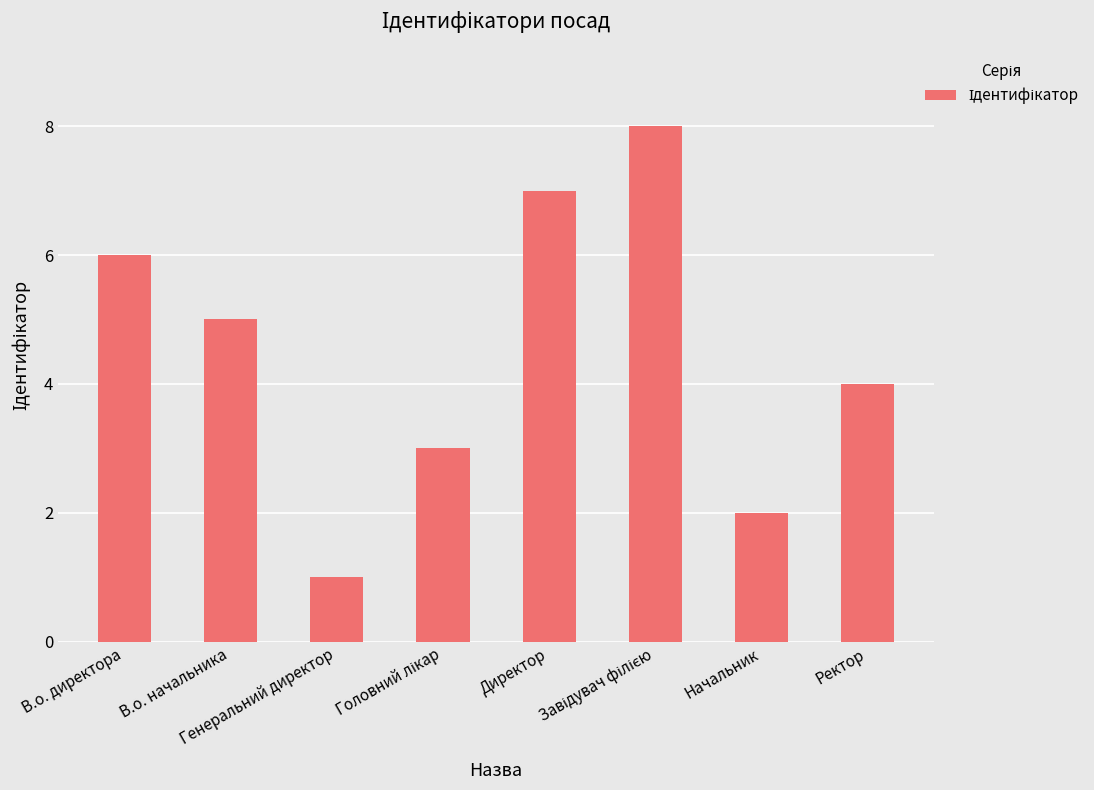

Approximately how many times larger is the value at Директор compared to В.о. начальника?

1.4